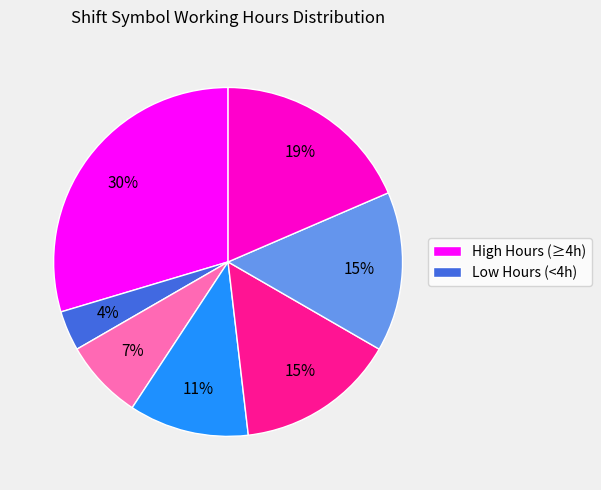

How many segments does this pie chart have?

7